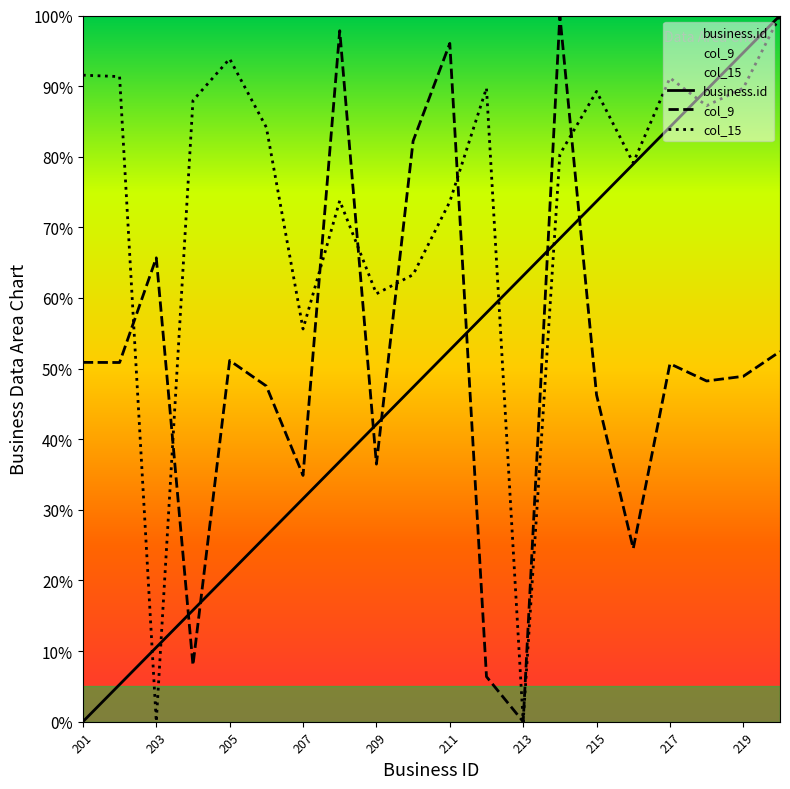

True or false: col_9 and business.id intersect in this chart.

True